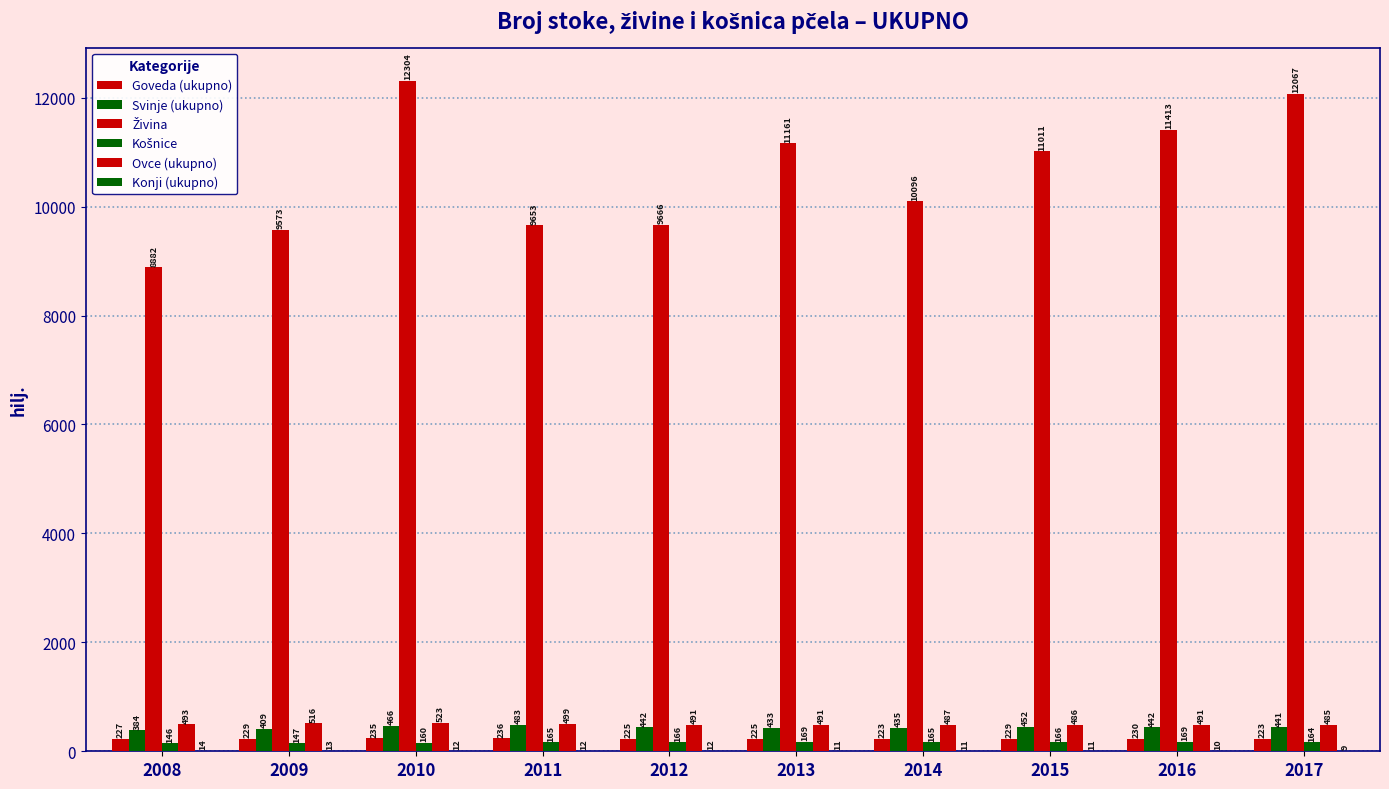

Are the bars grouped side by side (vs. stacked)?

Yes